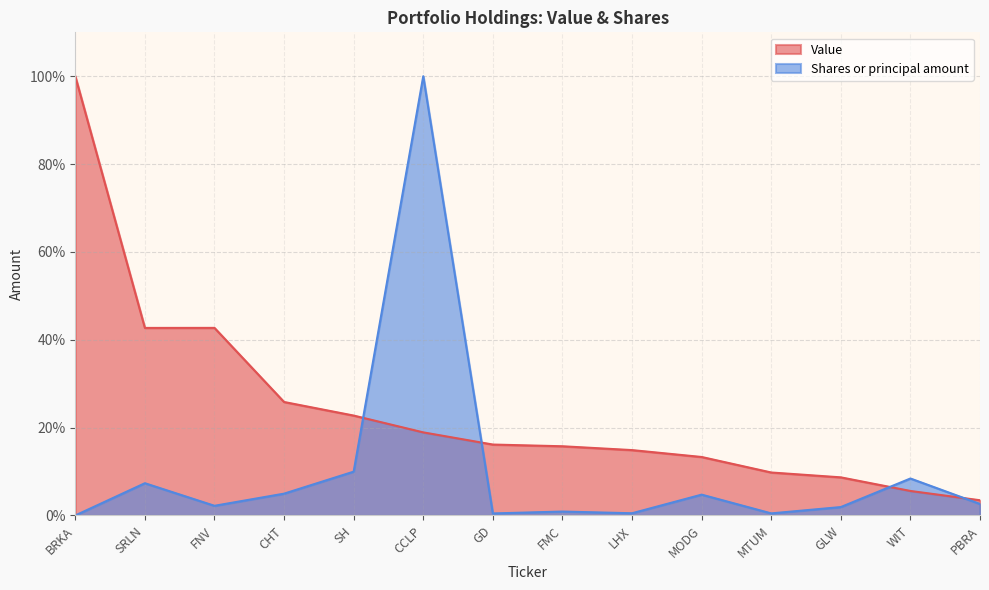

Reading left to right, extract all data points from this chart.

Value: BRKA=1.0	SRLN=0.4	FNV=0.4	CHT=0.3	SH=0.2	CCLP=0.2	GD=0.2	FMC=0.2	LHX=0.1	MODG=0.1	MTUM=0.1	GLW=0.1	WIT=0.1	PBRA=0.0
Shares or principal amount: BRKA=0.0	SRLN=0.1	FNV=0.0	CHT=0.0	SH=0.1	CCLP=1.0	GD=0.0	FMC=0.0	LHX=0.0	MODG=0.0	MTUM=0.0	GLW=0.0	WIT=0.1	PBRA=0.0